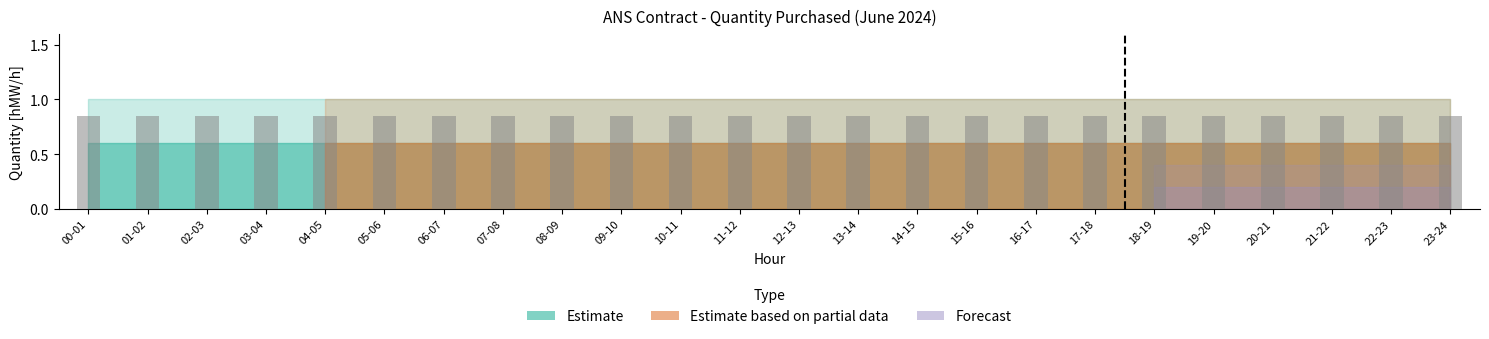

What is the difference between the highest and lowest values at 20-21?

1